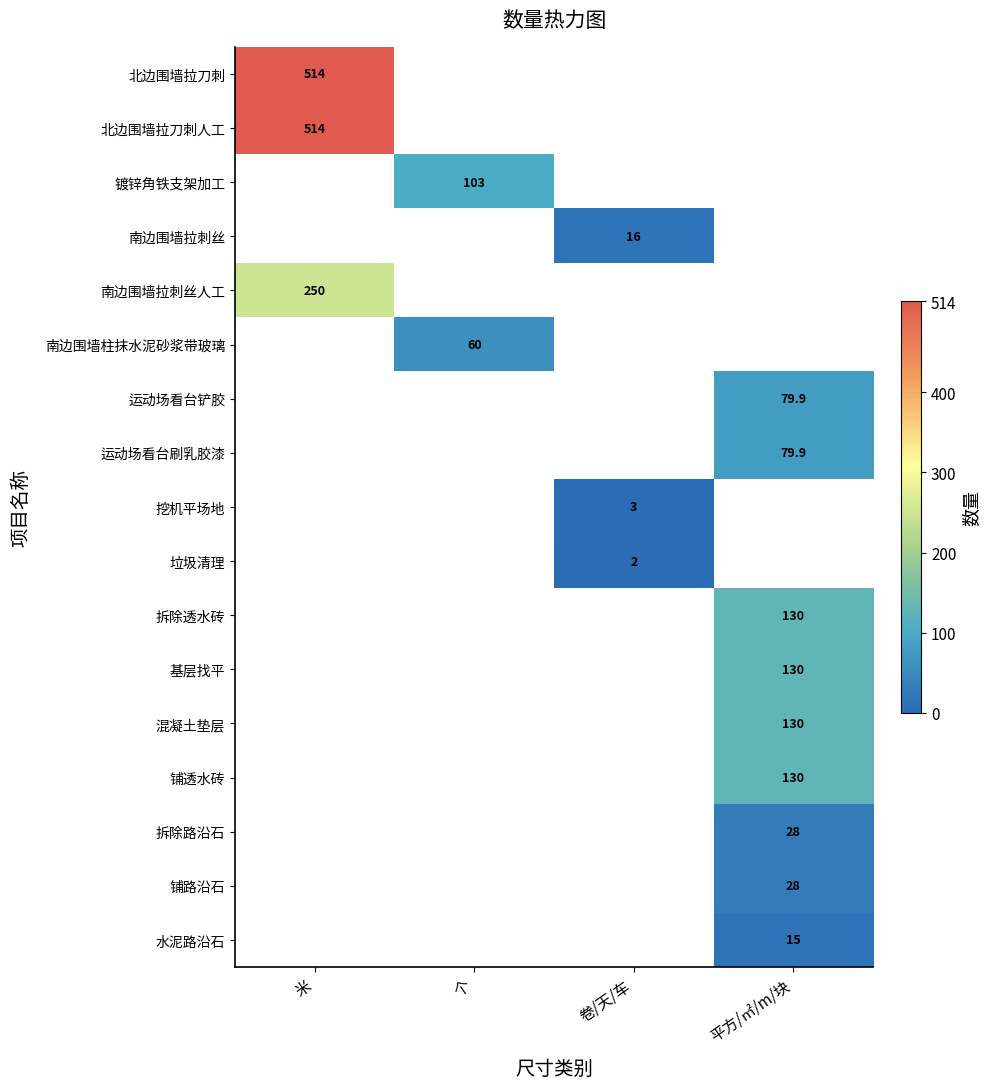

The value of 挖机平场地 at 卷/天/车 is 5.2. True or false?

False